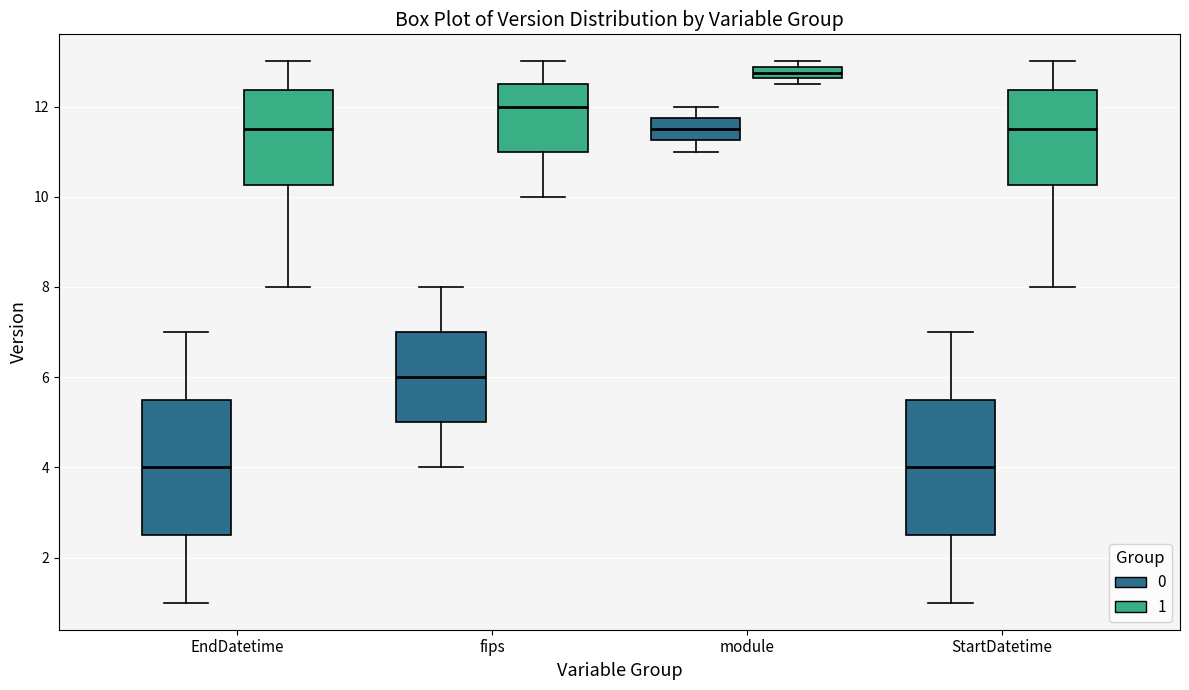

Which box has the highest median line?

module (1)